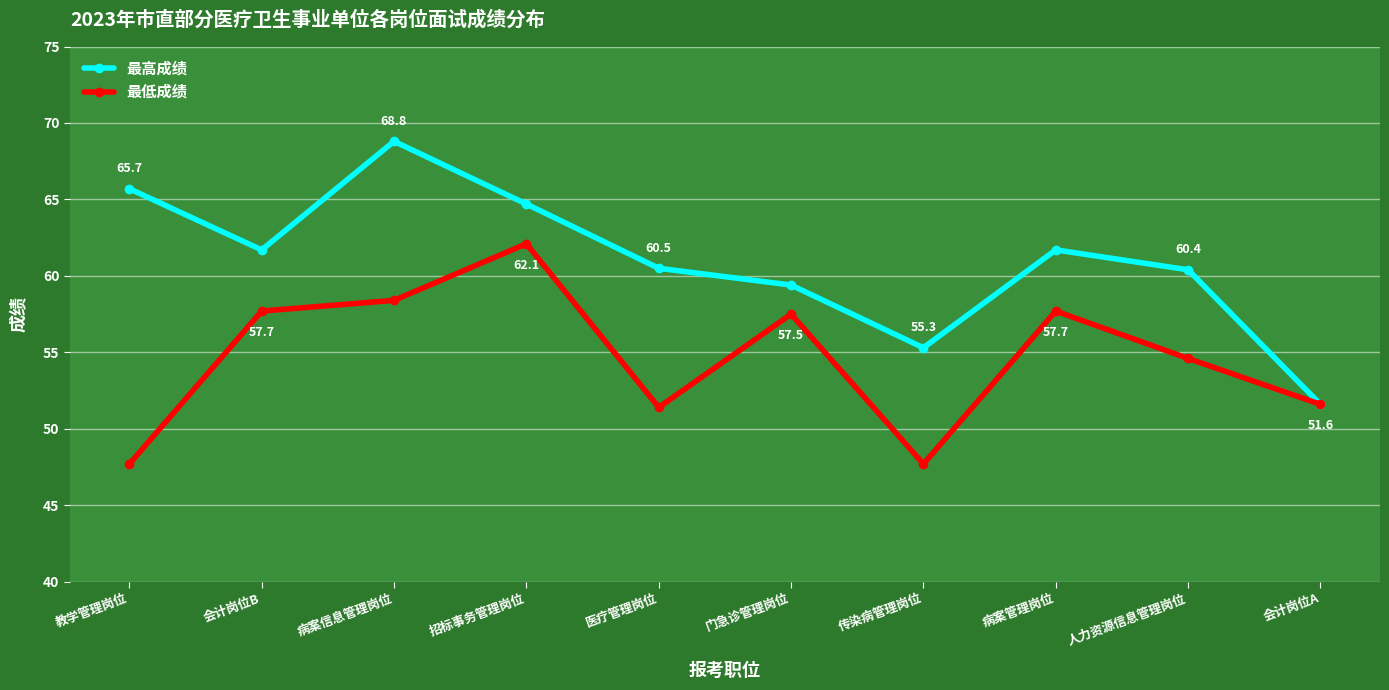

What is the lowest value of the 最低成绩 series?

47.7